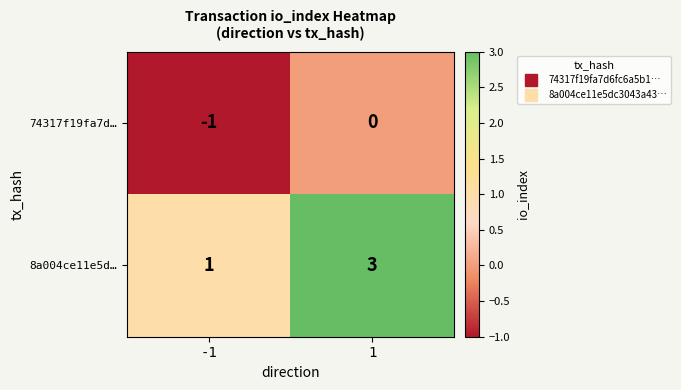

At which category is the sum across all series the highest?

1